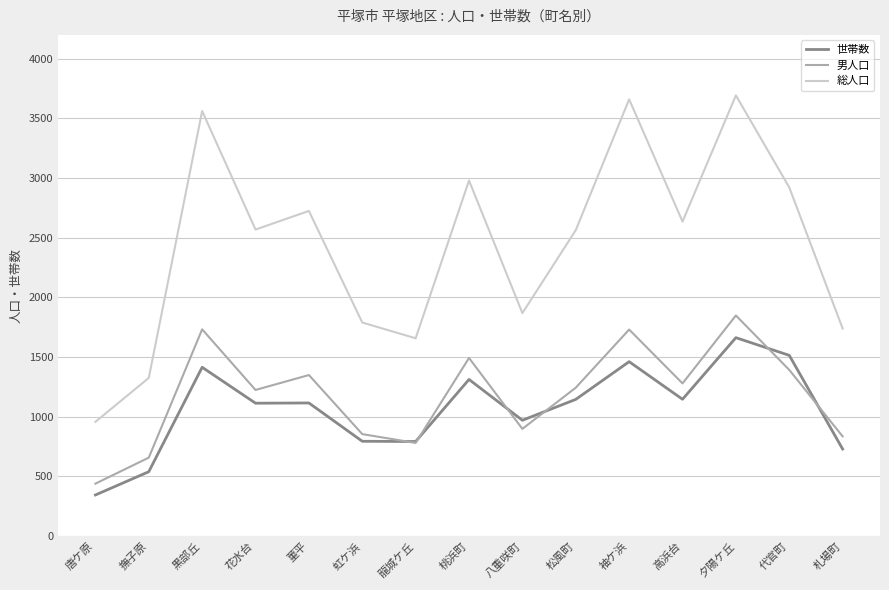

Is it true that 総人口 equals 4144 at 代官町?

False